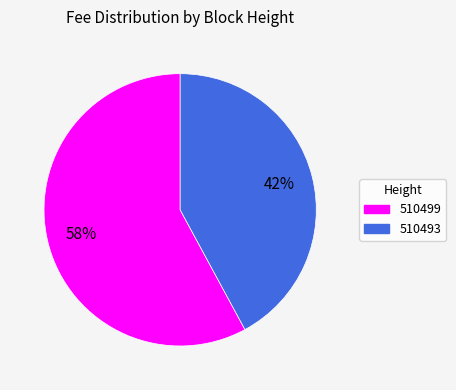

Is it true that 510499 is 58% of the pie?

True